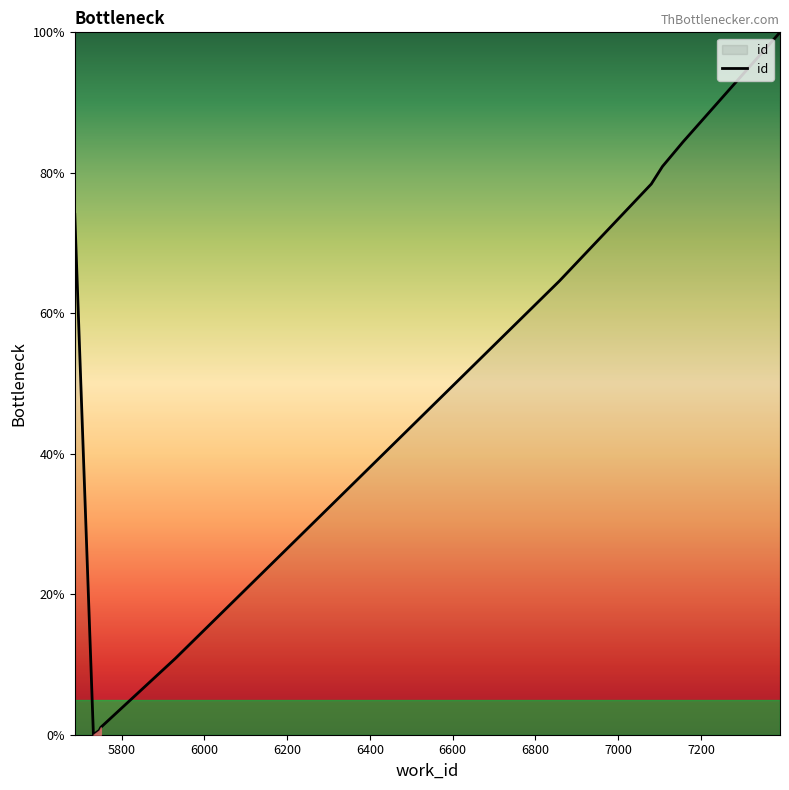

What is the maximum value shown in the chart?

100.0